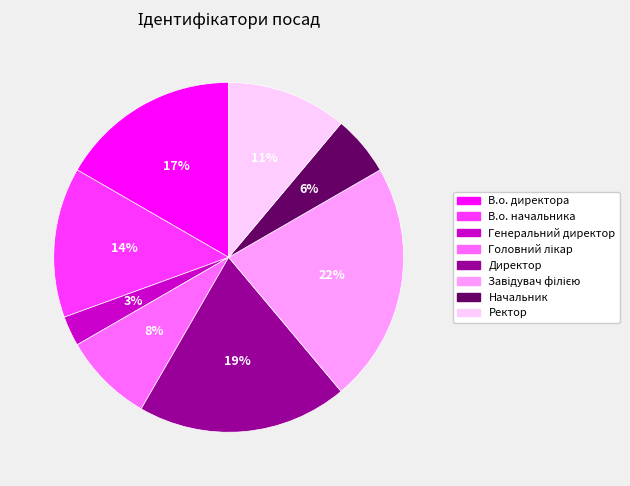

Is it true that Директор is 19% of the pie?

True